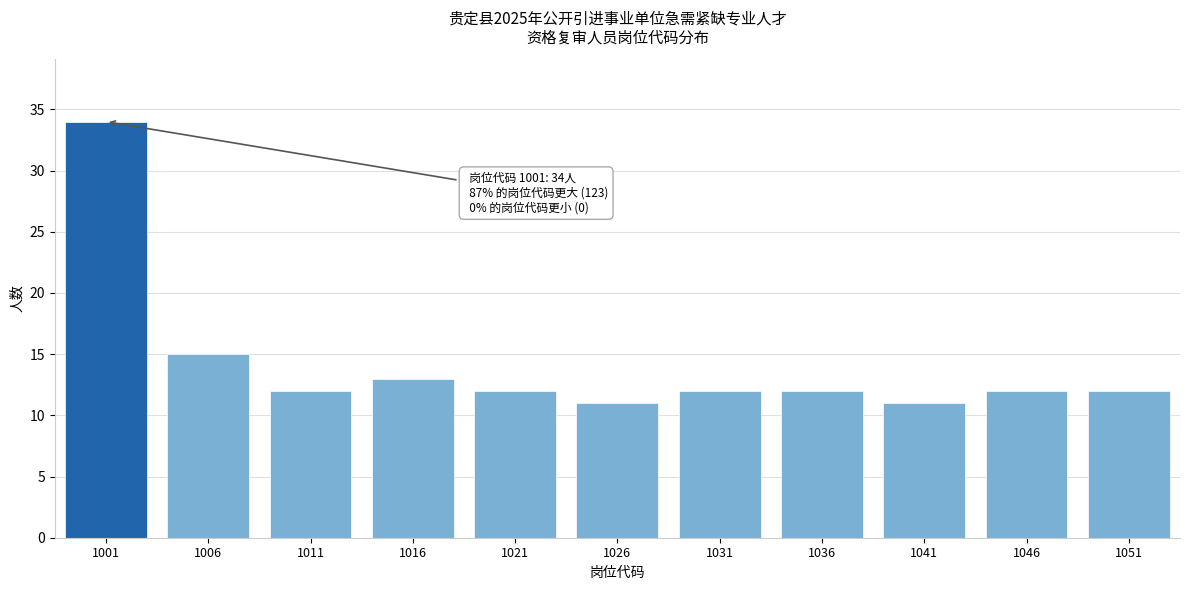

Reading left to right, transcribe all the data shown in this chart.

34	15	12	13	12	11	12	12	11	12	12